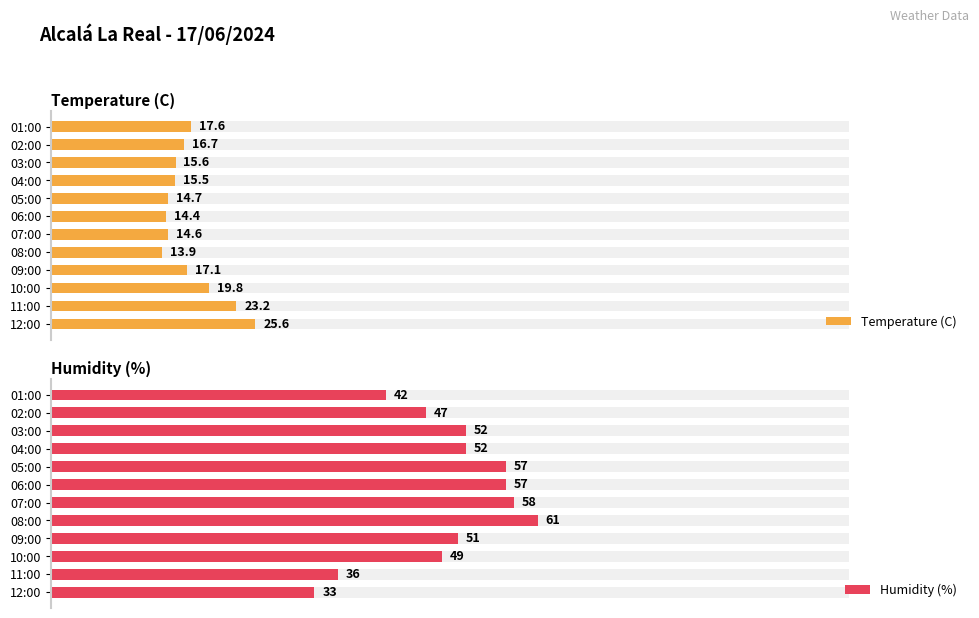

What is the greatest value displayed?

61.0